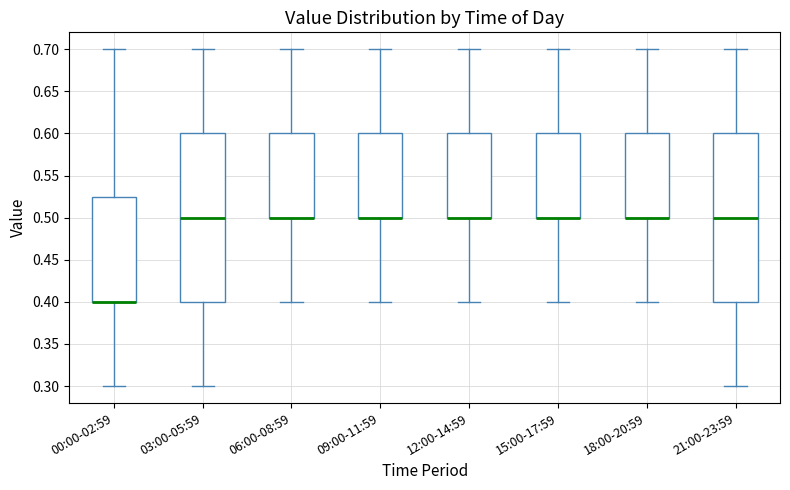

Where is the upper edge of the box for 00:00-02:59 on the y-axis? The values are not printed on the chart, so give them approximately, as read against the axis.

0.525